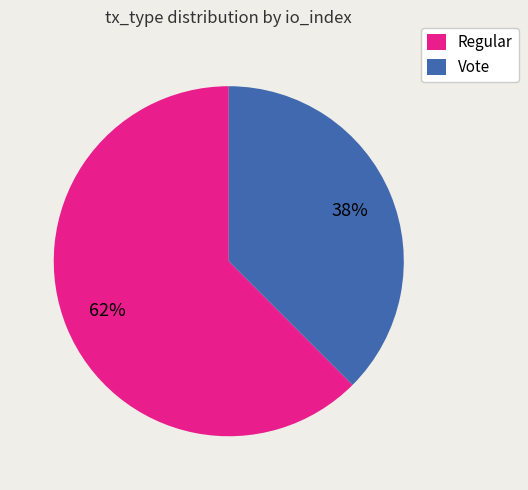

True or false: Vote accounts for 38% of the total.

True